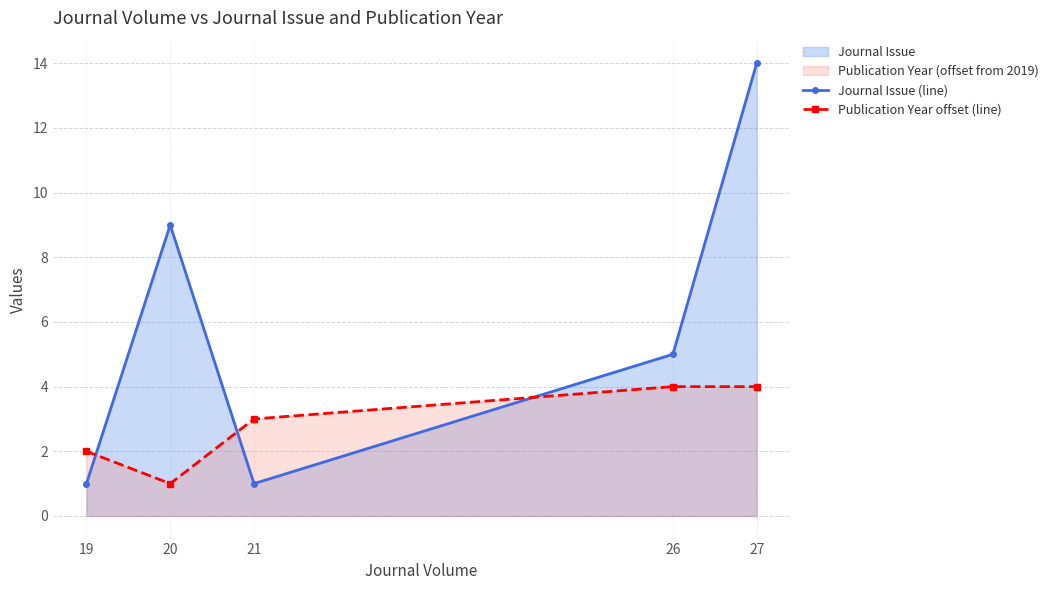

Reading right to left, extract all data points from this chart.

Journal Issue (line): 27=14	26=5	21=1	20=9	19=1
Publication Year offset (line): 27=4	26=4	21=3	20=1	19=2